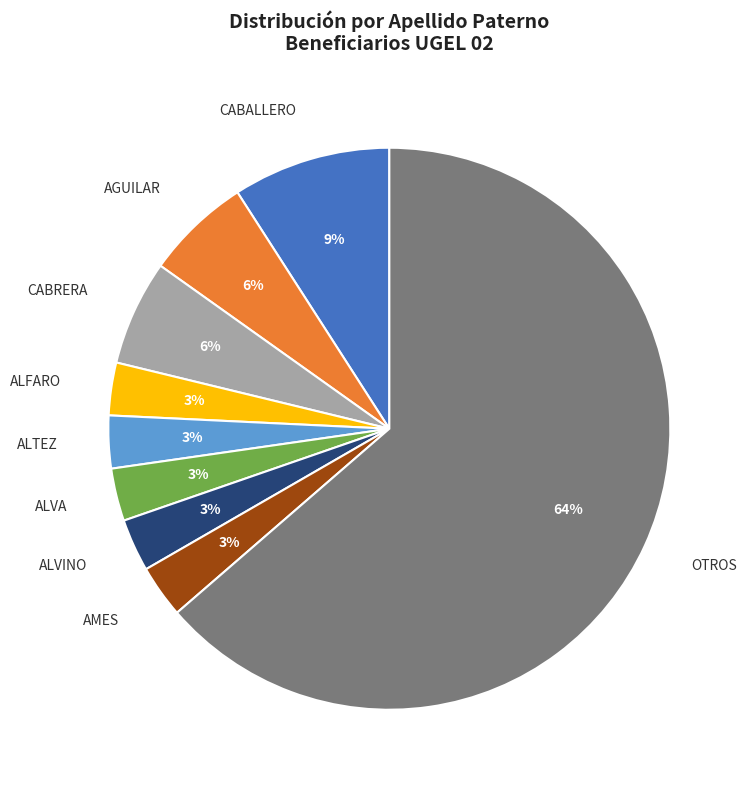

Is it true that ALVINO is 9% of the pie?

False